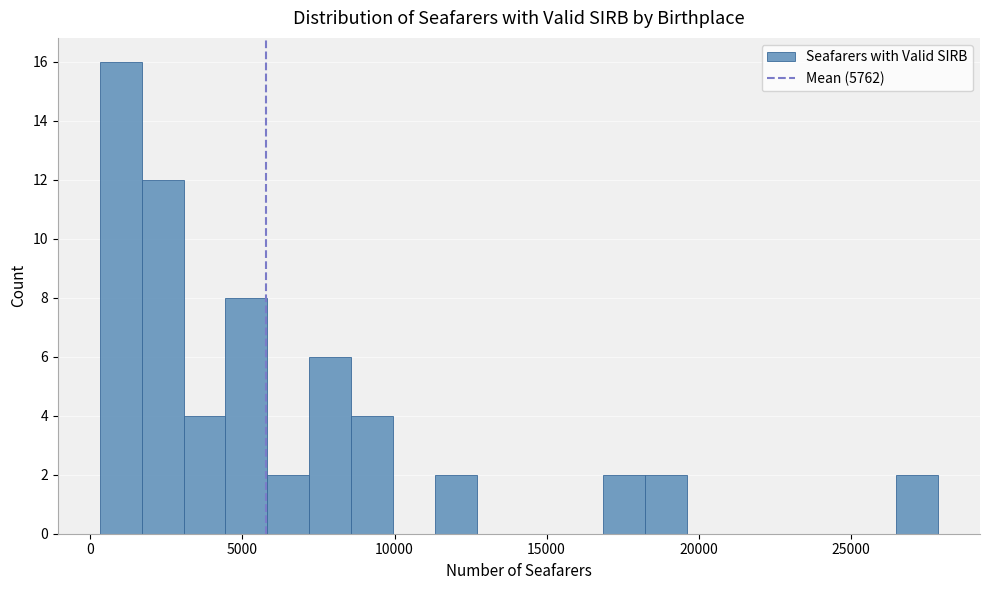

Around what value on the x-axis is the tallest bar? Give the approximate position of its centre, as read against the axis.

1000